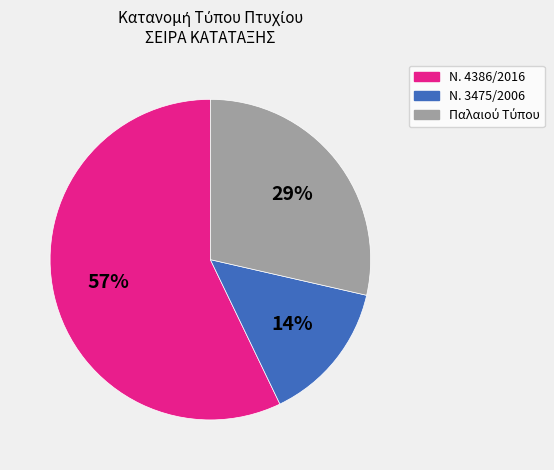

To the nearest percent, what is the difference between the largest and smallest slice percentages?

43%